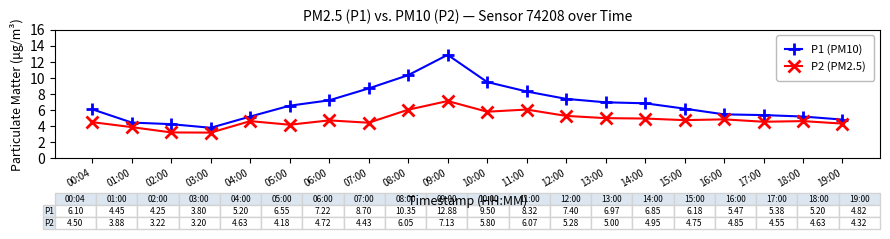

The P2 (PM2.5) series shows 4.6 at 18:00. True or false?

True